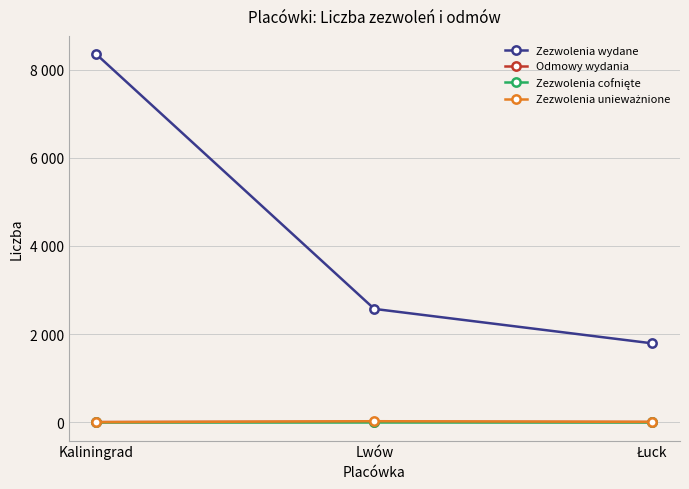

Reading right to left, extract all data points from this chart.

Zezwolenia wydane: 1790	2572	8352
Odmowy wydania: 4	10	3
Zezwolenia cofnięte: 0	0	0
Zezwolenia unieważnione: 7	22	0